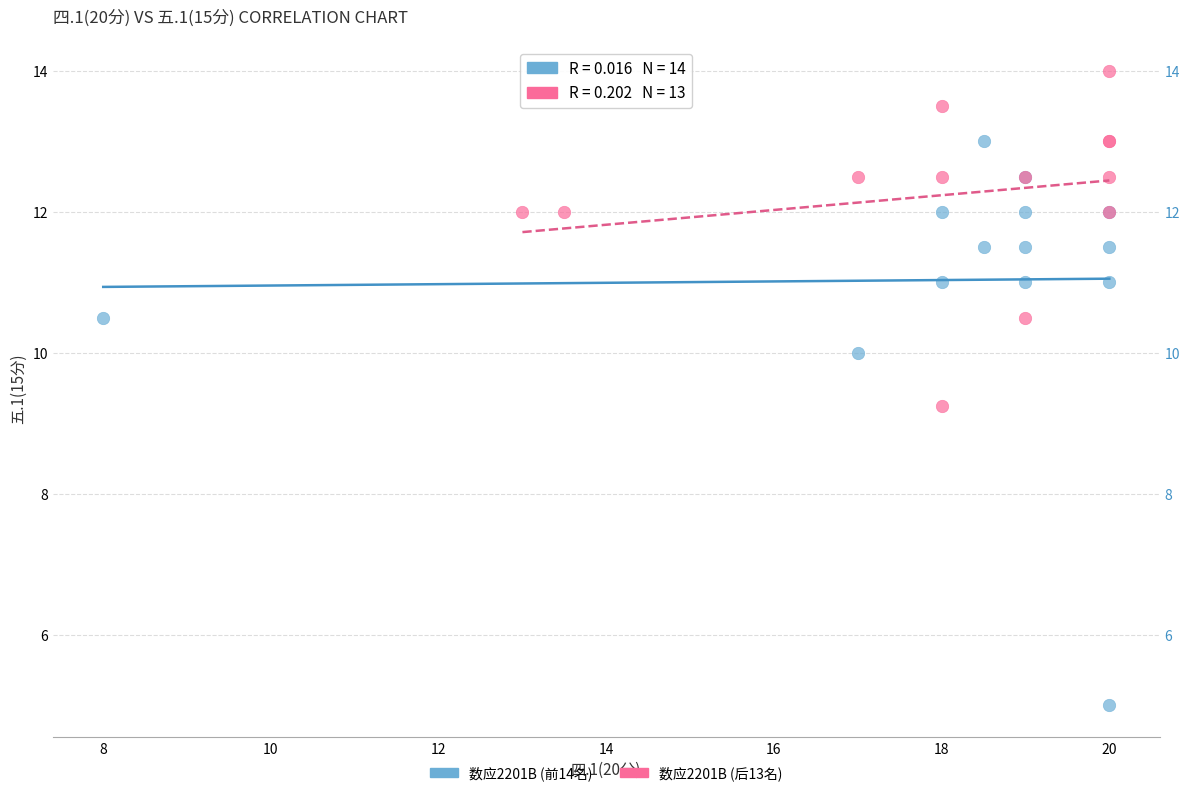

What are all the series names shown in the legend?

数应2201B (前14名), 数应2201B (后13名)